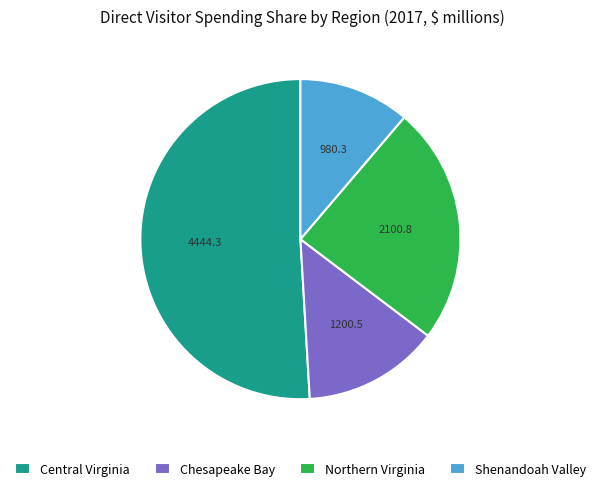

What is the ratio of the value at Chesapeake Bay to the value at Shenandoah Valley?

1.2